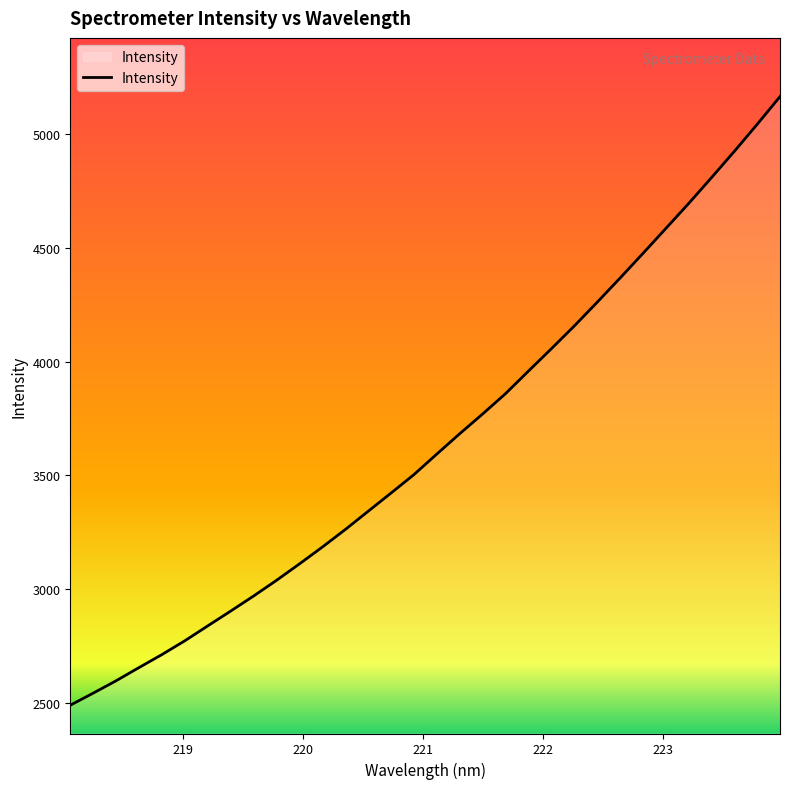

What is the minimum value shown in the chart?

2488.3